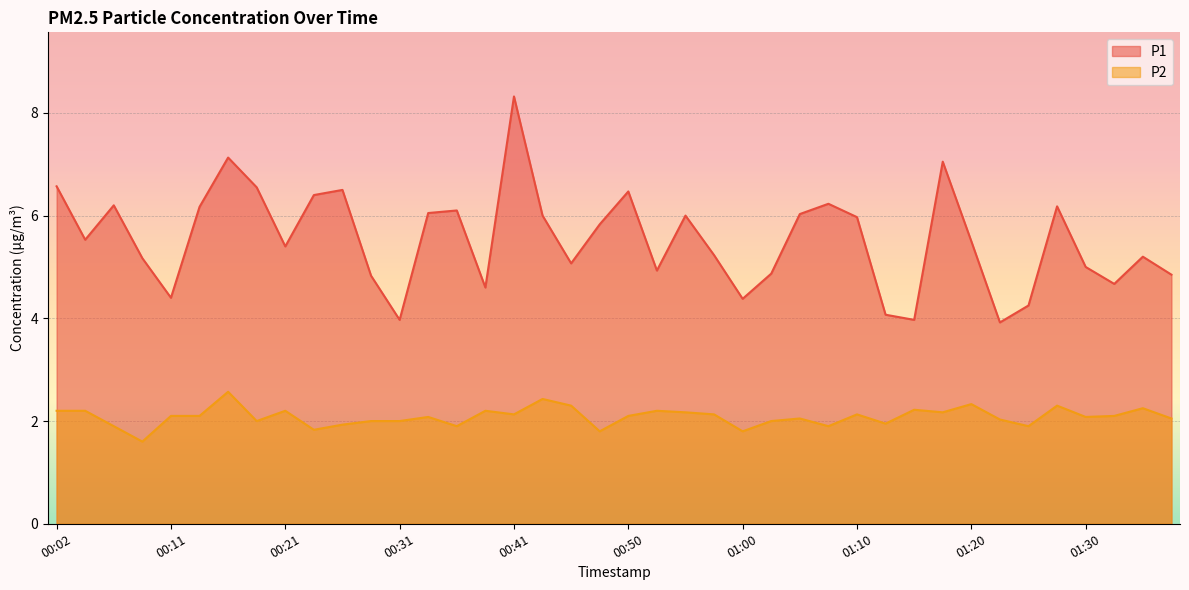

In P2, how many points are lower than both neighbors (excluding endpoints)?

12